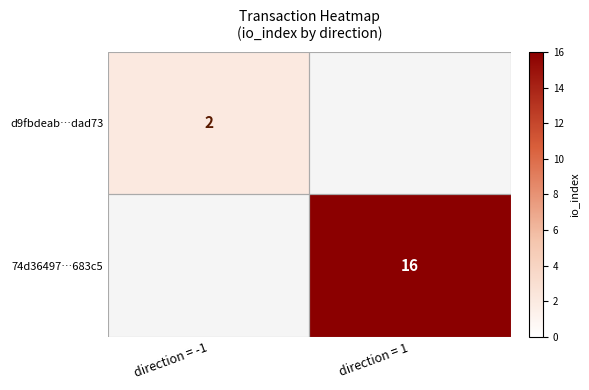

Is it true that d9fbdeab…dad73 equals 2 at direction = -1?

True